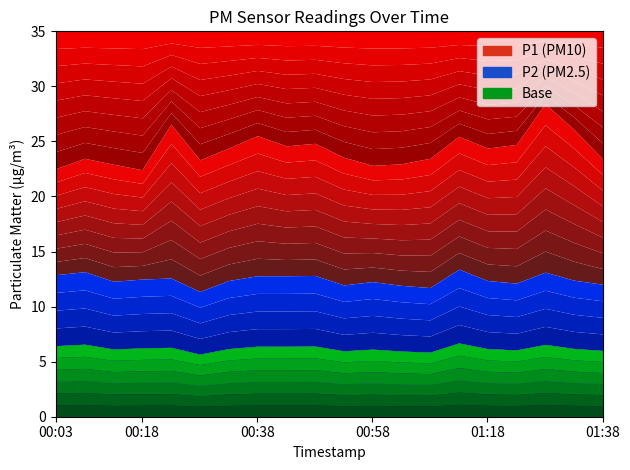

True or false: P2 has more than 1 points higher than both neighbors.

True